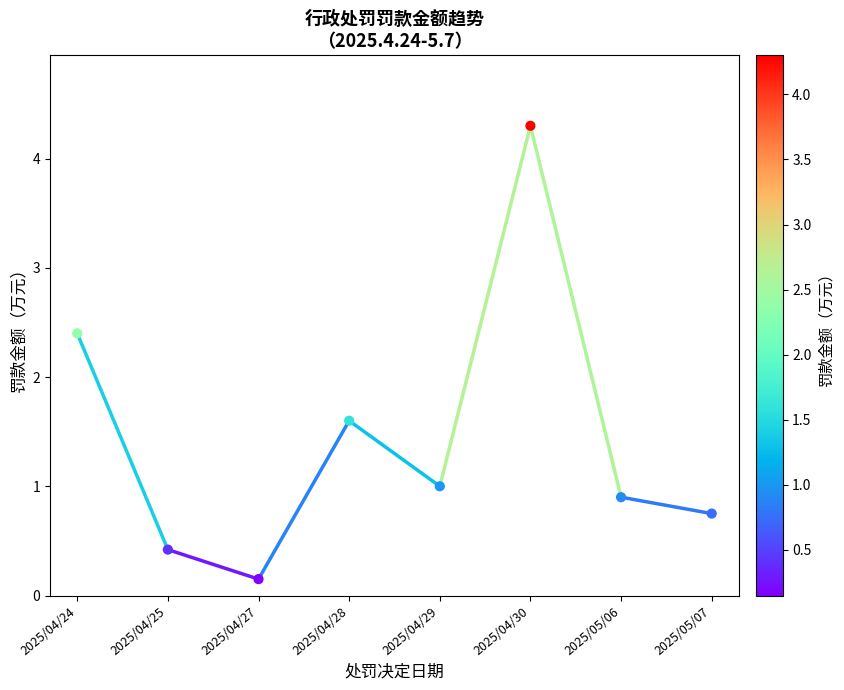

What is the average Y value?

1.4